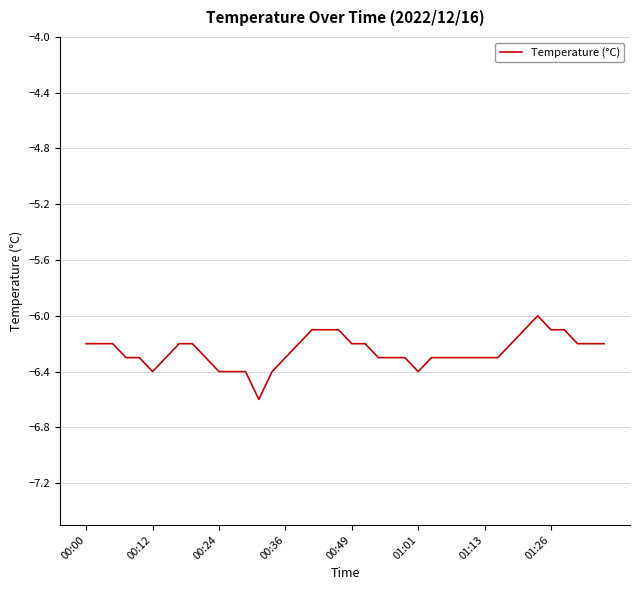

What is the maximum value shown in the chart?

-6.0